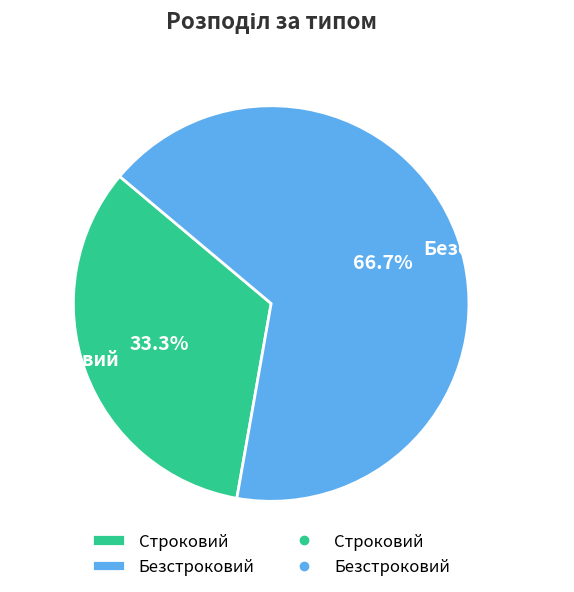

The Строковий slice represents 33% of the pie. True or false?

True